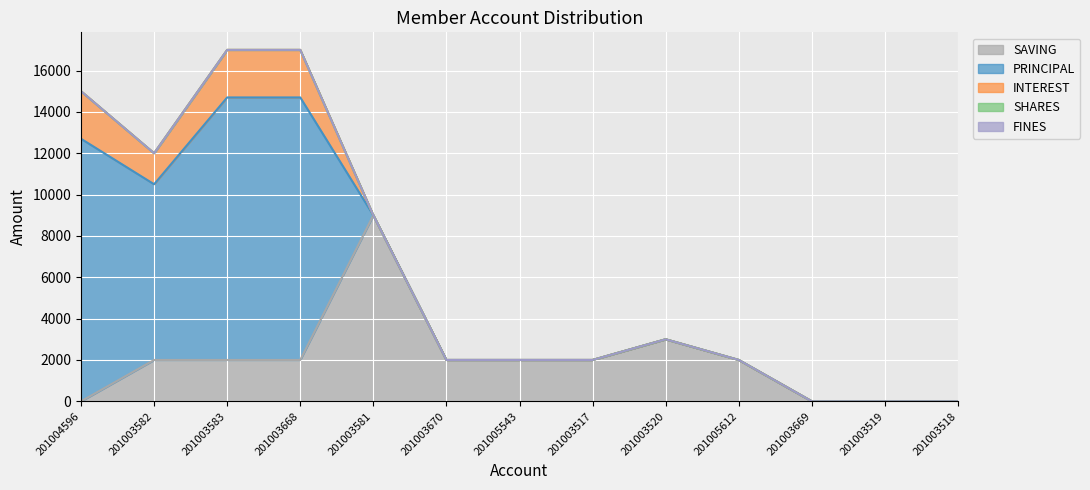

What is the difference between the maximum and minimum values in the INTEREST series?

2300